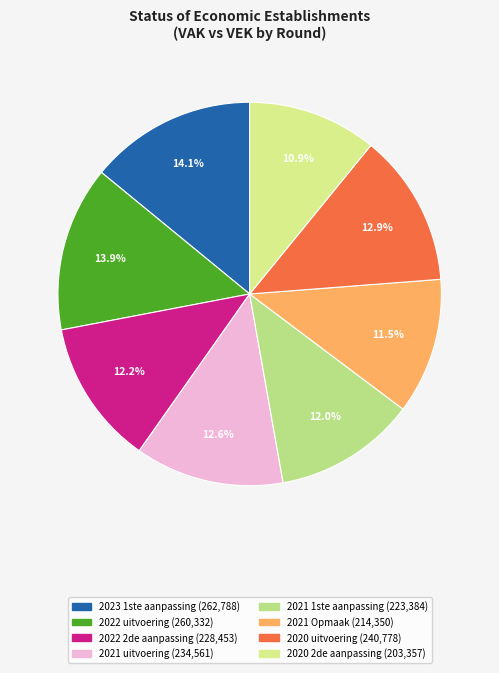

Which slice is the smallest?

2020 2de aanpassing